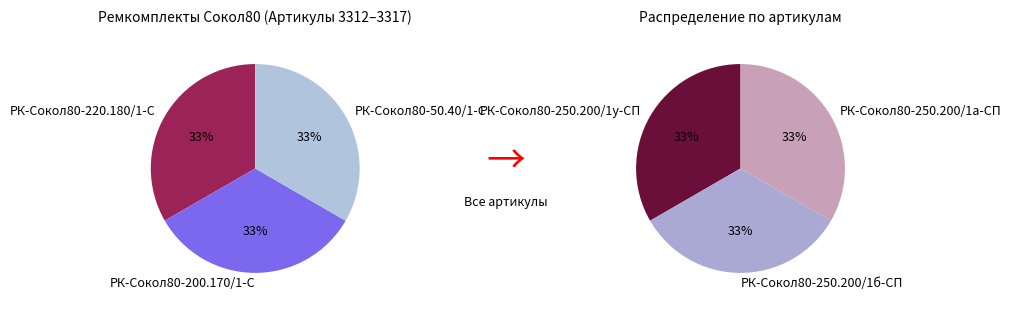

What is the largest slice in the pie chart?

РК-Сокол80-50.40/1-С